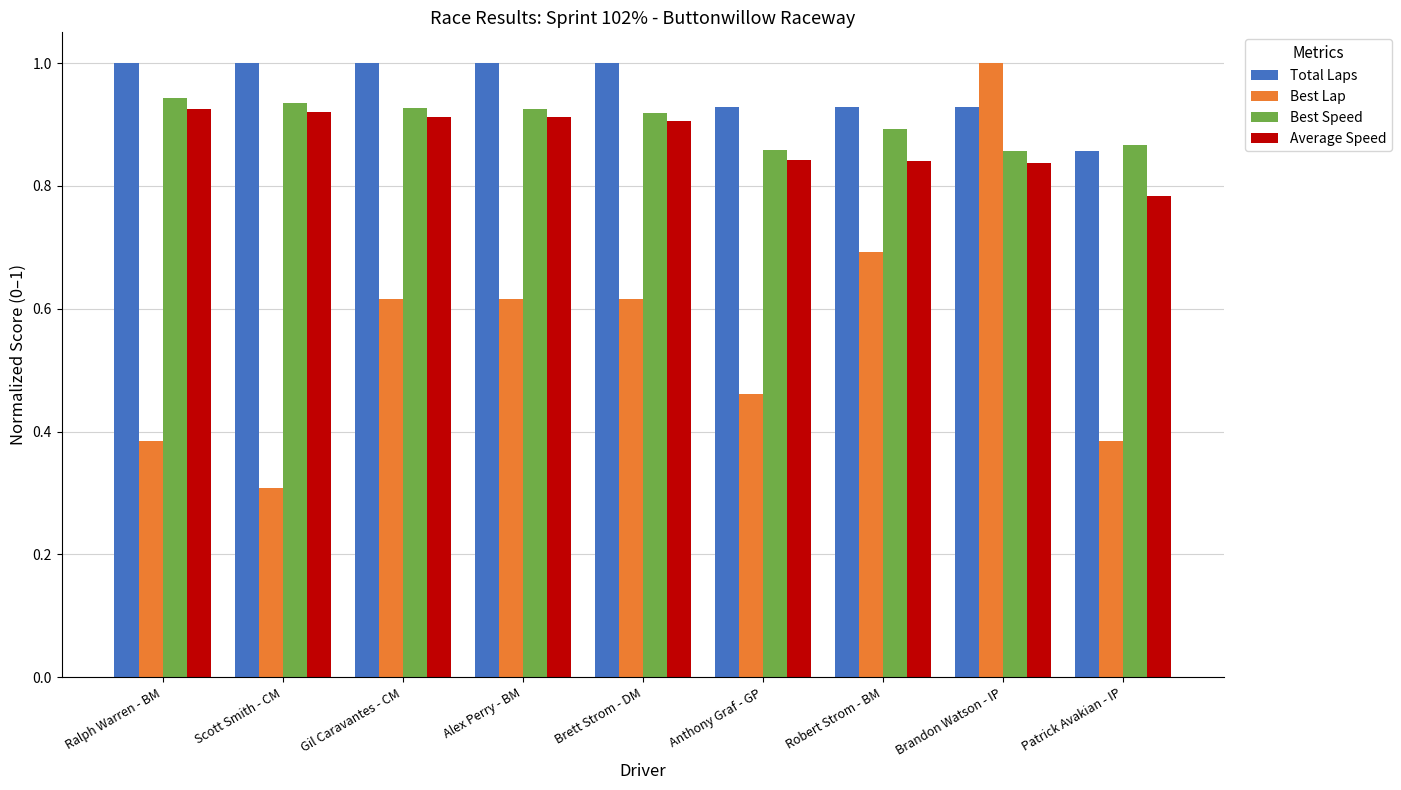

Where is Average Speed nearest to the value 0?

Patrick Avakian - IP